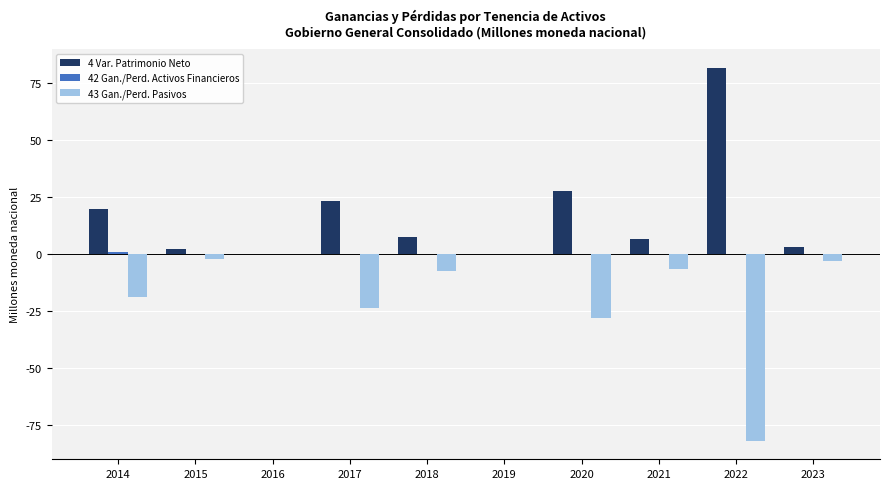

The 43 Gan./Perd. Pasivos series shows -3.1 at 2023. True or false?

True